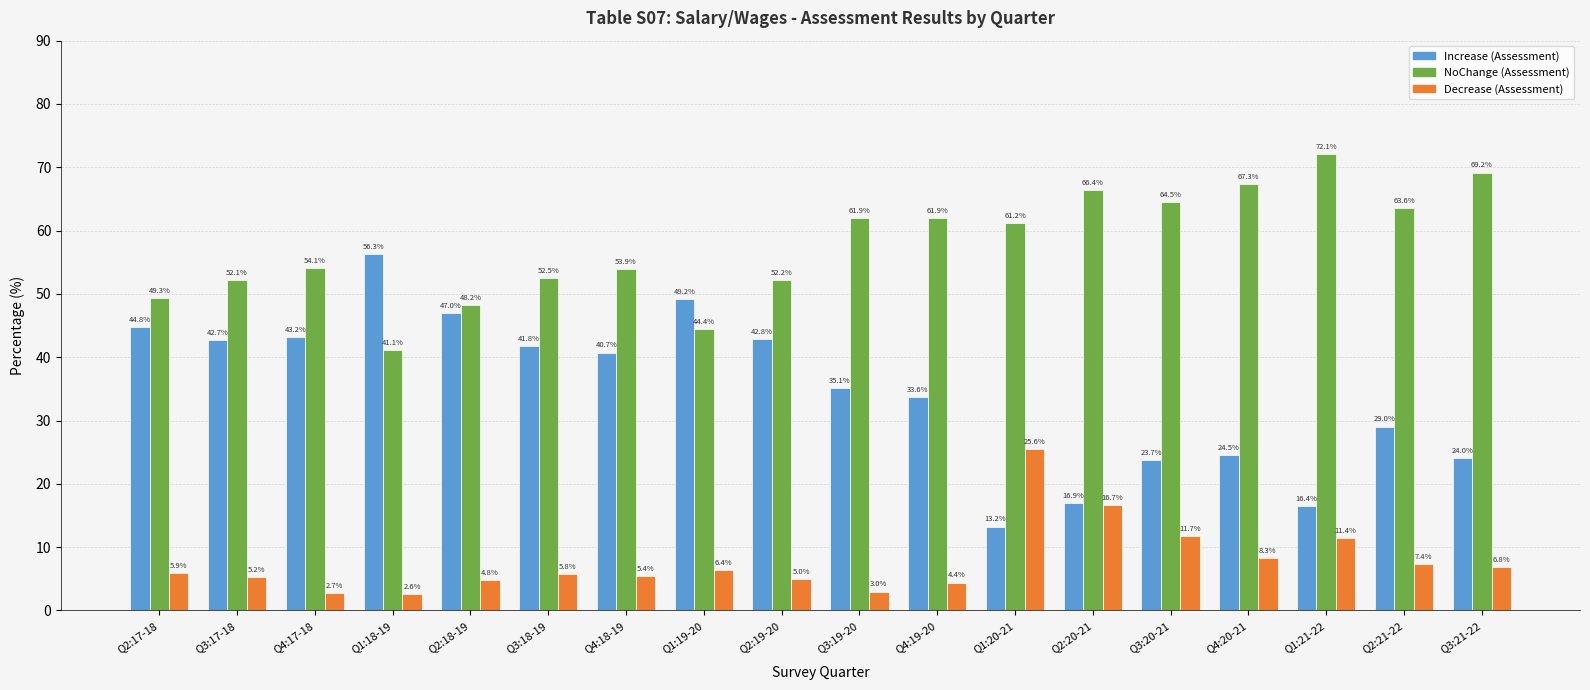

Is the value of Increase (Assessment) at Q2:18-19 greater than the value of NoChange (Assessment) at Q3:18-19?

No